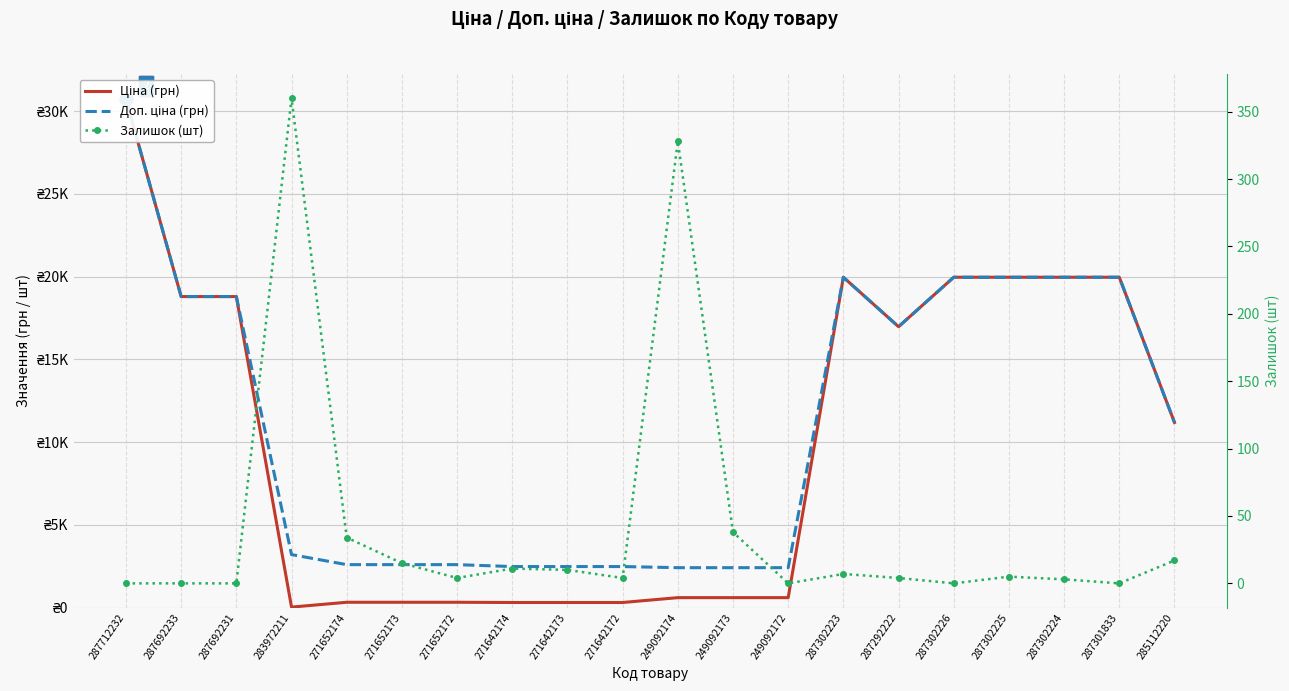

What is the label of the 10th point from the left?

271642172